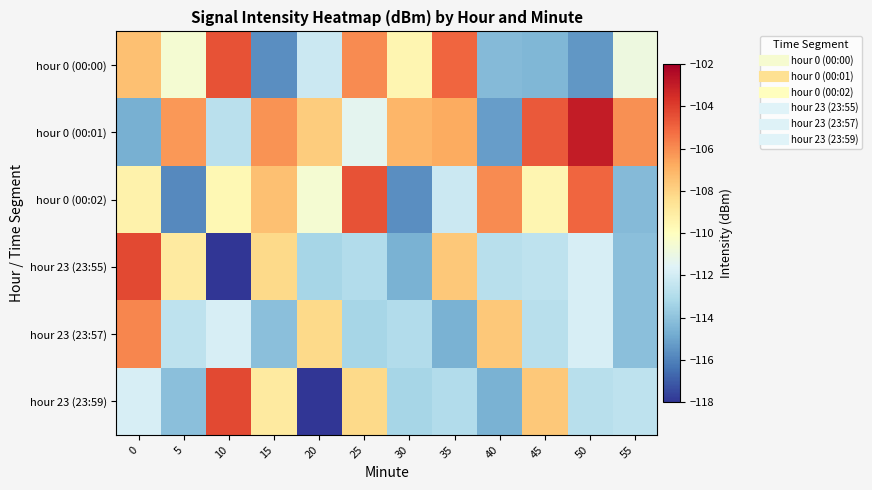

What is the difference between the highest and lowest values at 5?

9.5